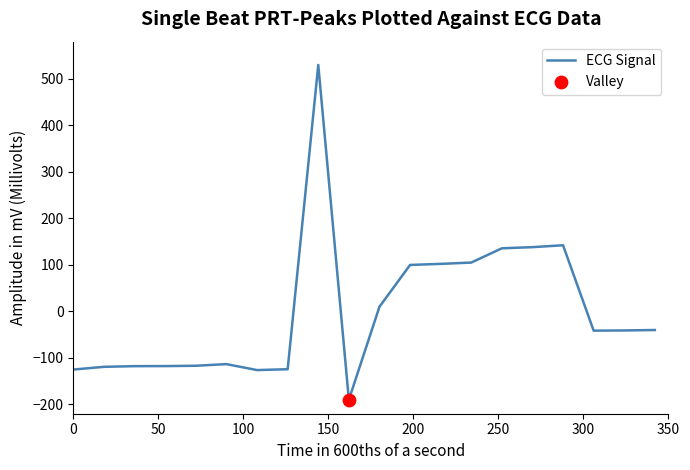

What is the smallest value displayed?

-190.0